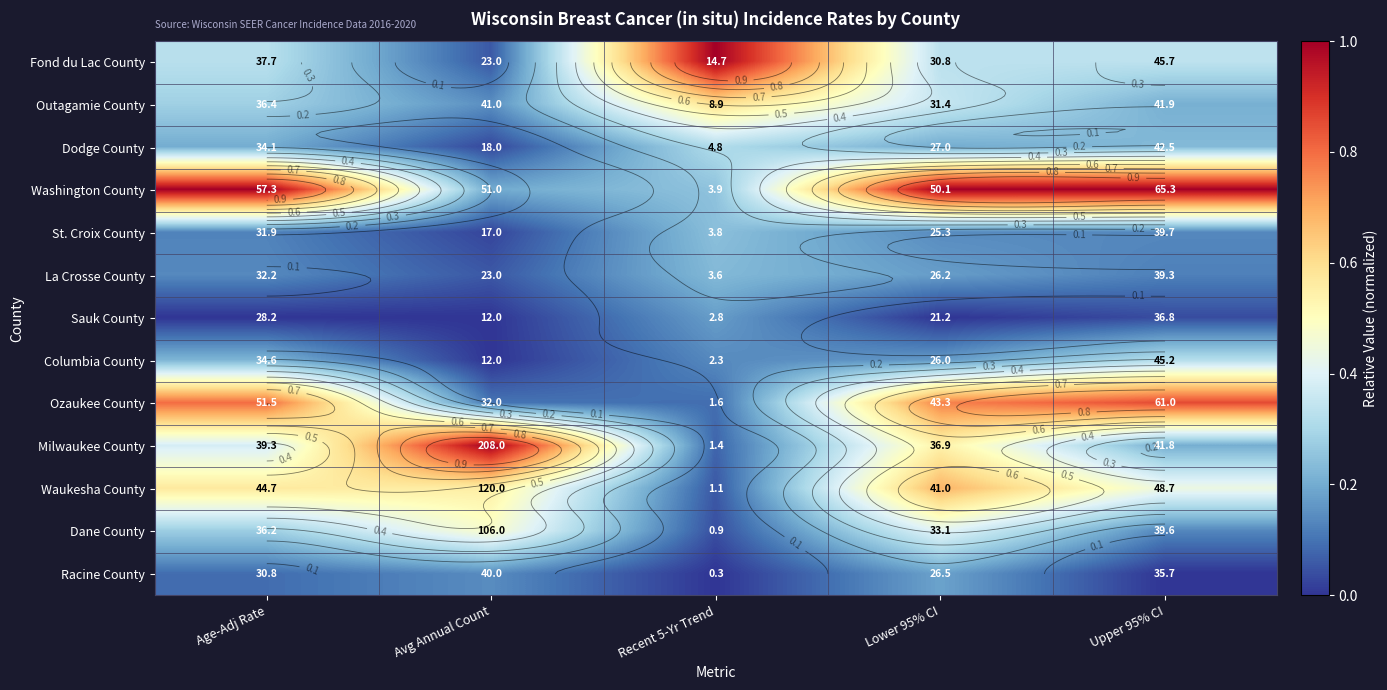

How many data points does each series have?

5